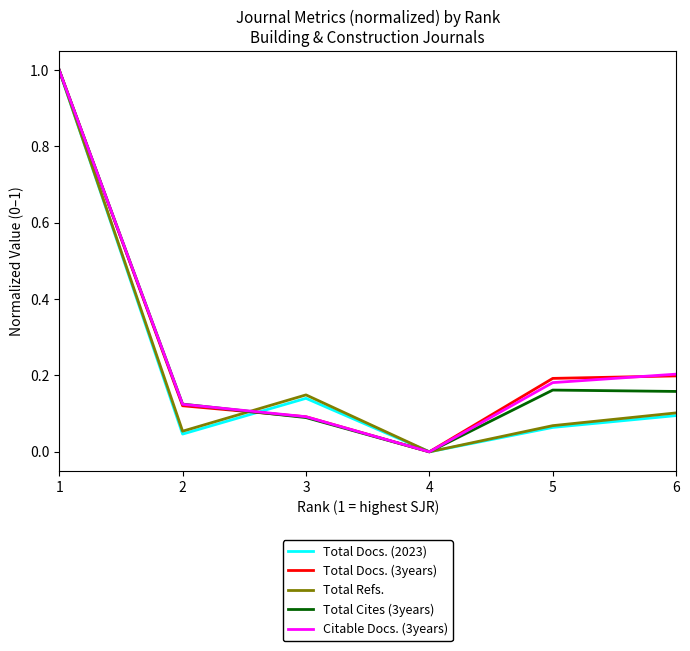

What is the total value across all series at 2?

0.5